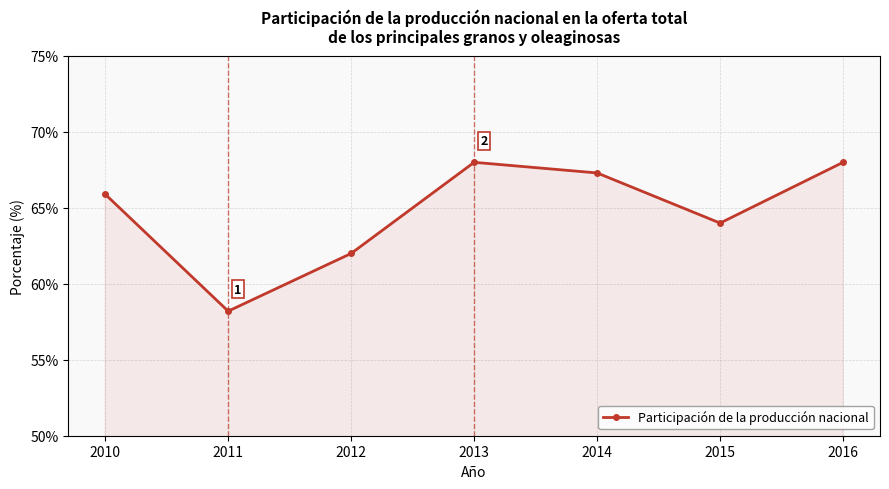

True or false: the data shows 68.0 at 2016.

True